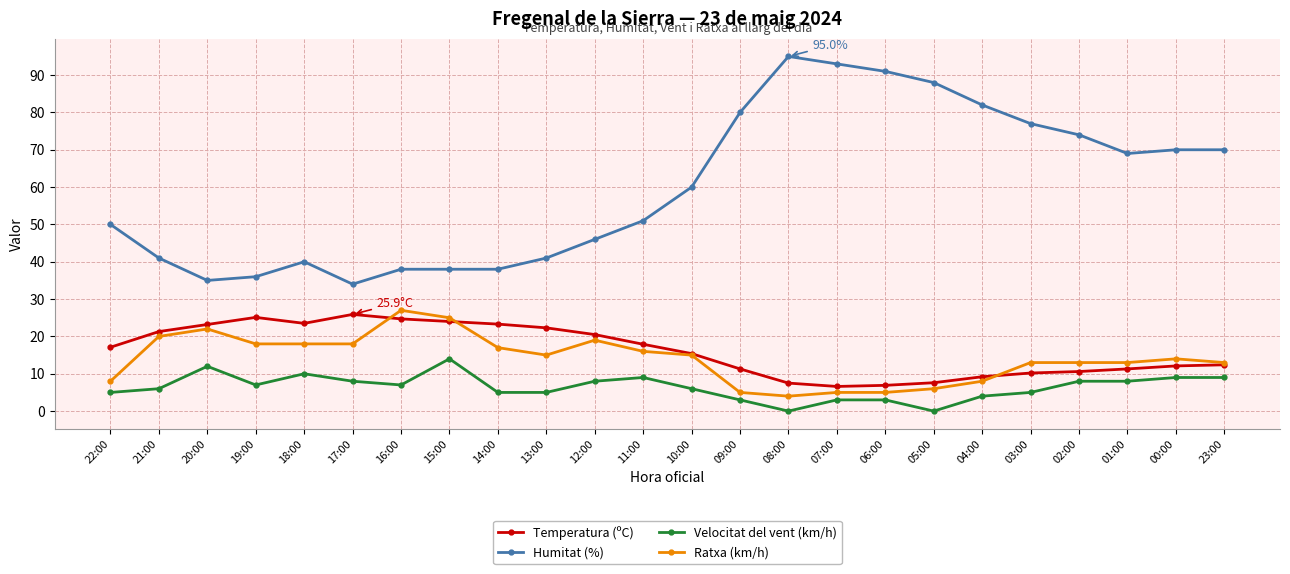

What is the label of the 8th point from the left?

15:00